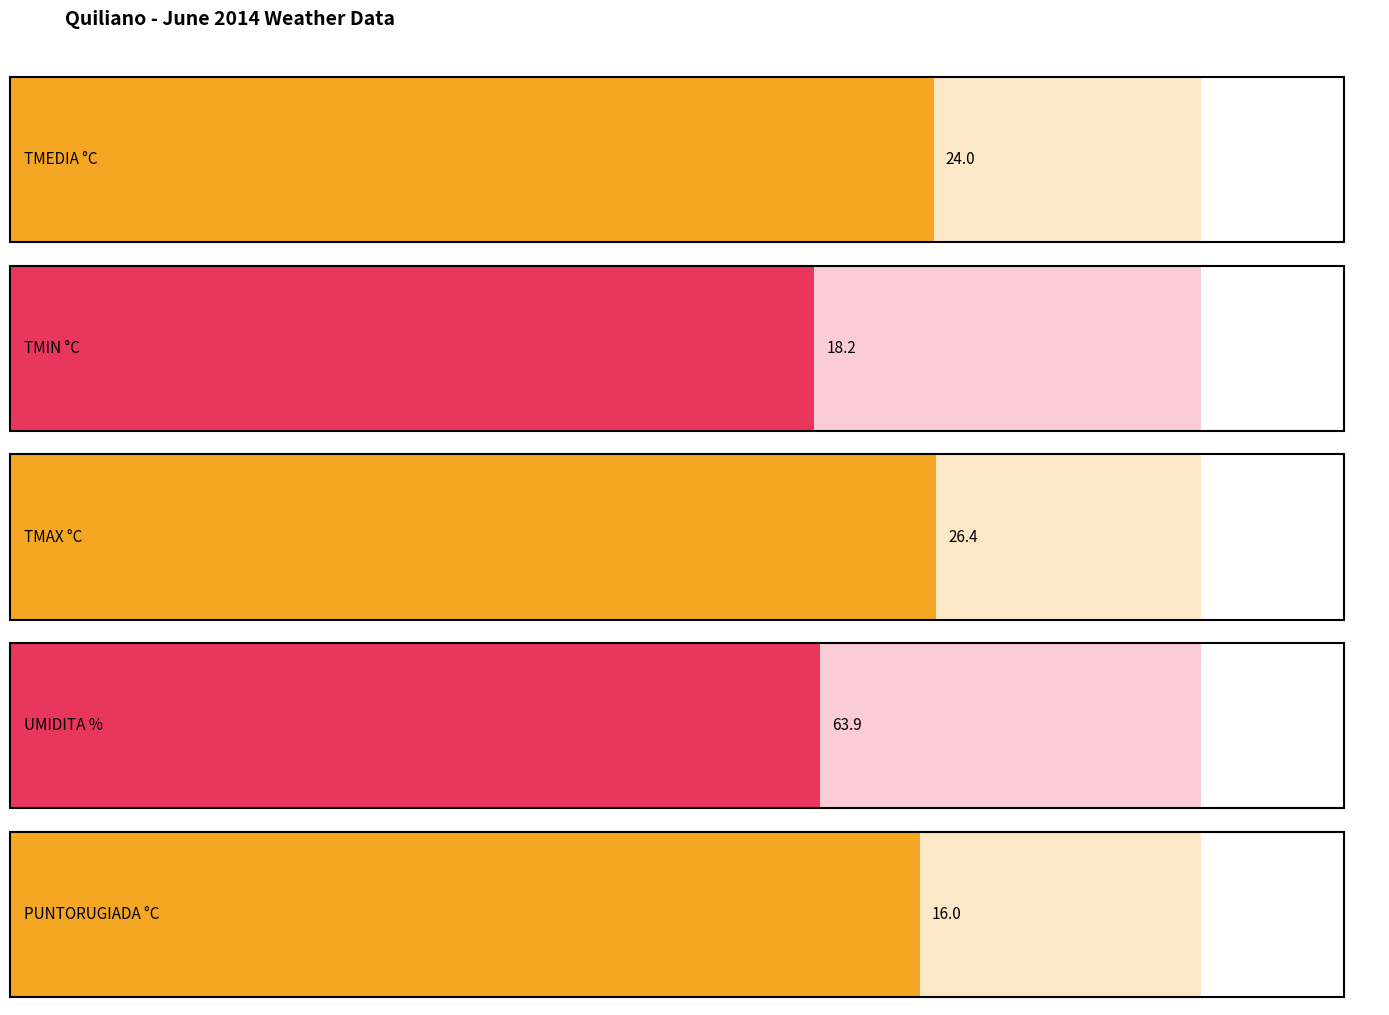

At 24, list the series in order from smallest to largest.

PUNTORUGIADA °C, TMIN °C, TMEDIA °C, TMAX °C, UMIDITA %